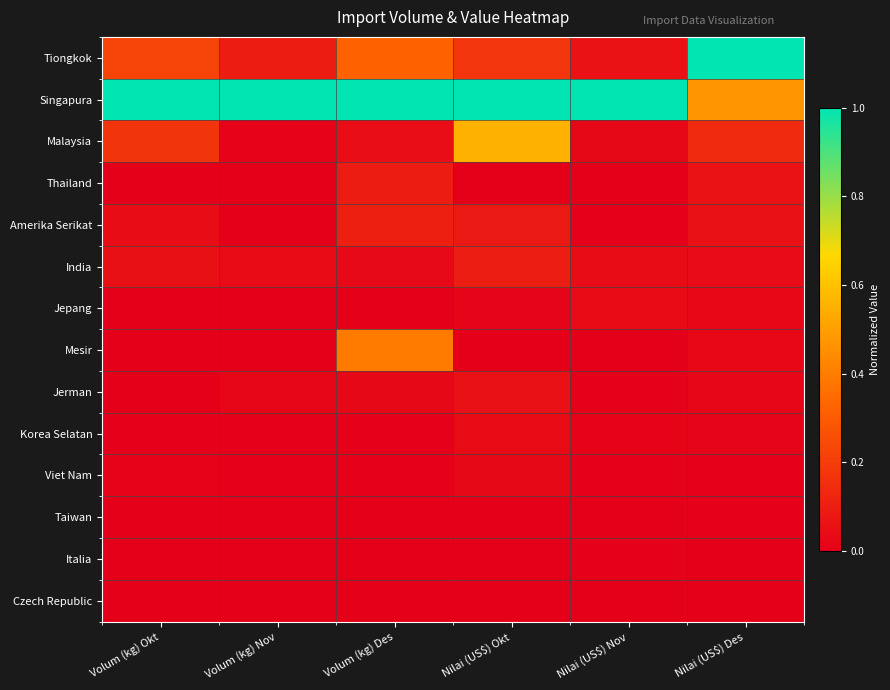

At which category is the sum across all series the highest?

Nilai (US$) Okt